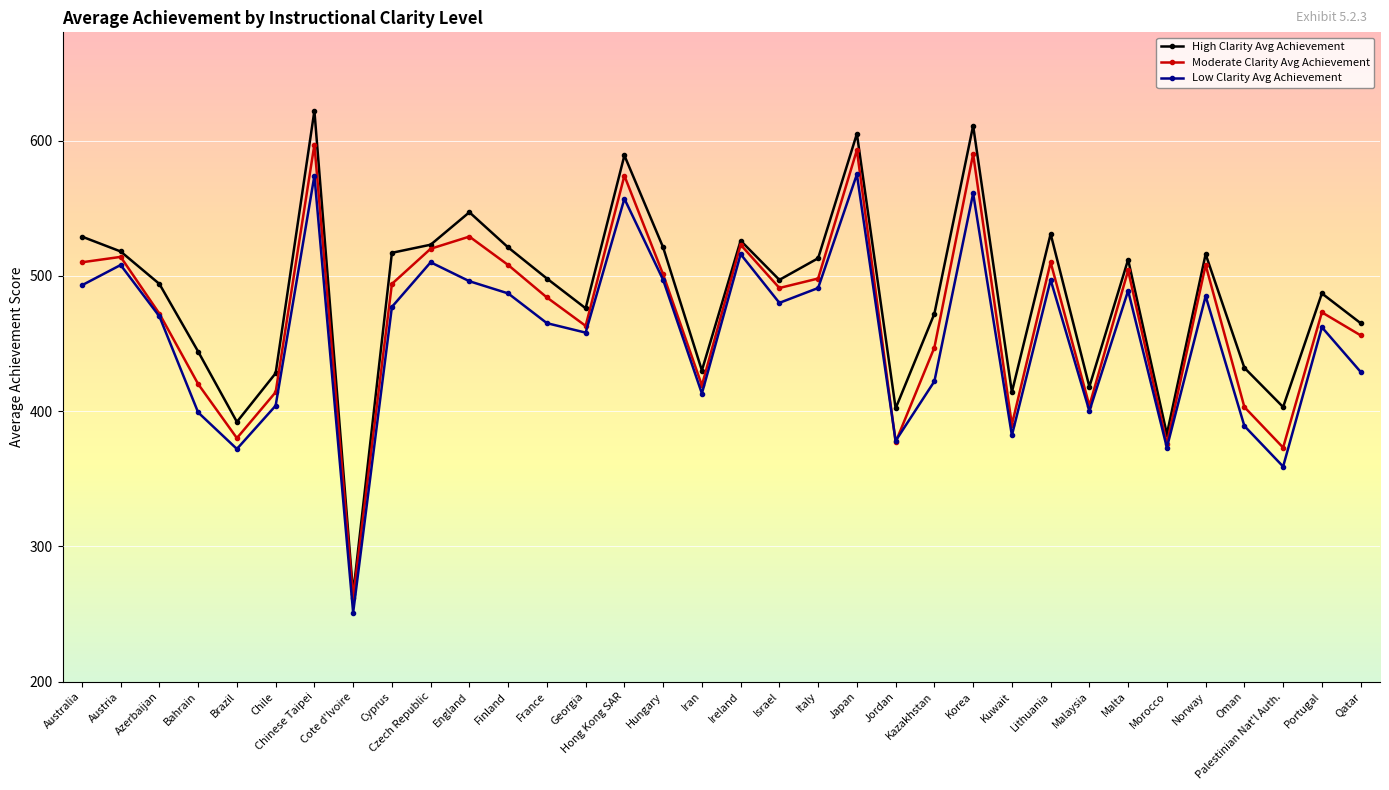

How many interior local valleys does the Low Clarity Avg Achievement series have?

10